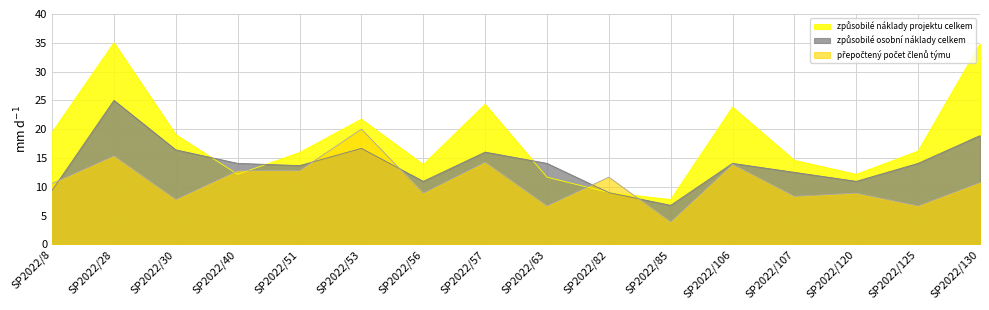

Reading right to left, extract all data points from this chart.

způsobilé náklady projektu celkem: 34.8	16.2	12.2	14.6	23.8	7.8	9.0	11.7	24.3	13.9	21.7	15.9	12.2	19.1	35.0	19.4
přepočtený počet členů týmu: 10.7	6.7	8.9	8.3	13.9	3.9	11.7	6.7	14.3	8.9	20.0	12.8	12.8	7.8	15.4	10.6
způsobilé osobní náklady celkem: 18.9	14.1	10.9	12.5	14.1	6.8	9.0	14.1	16.0	10.9	16.7	13.7	14.1	16.4	25.0	9.4